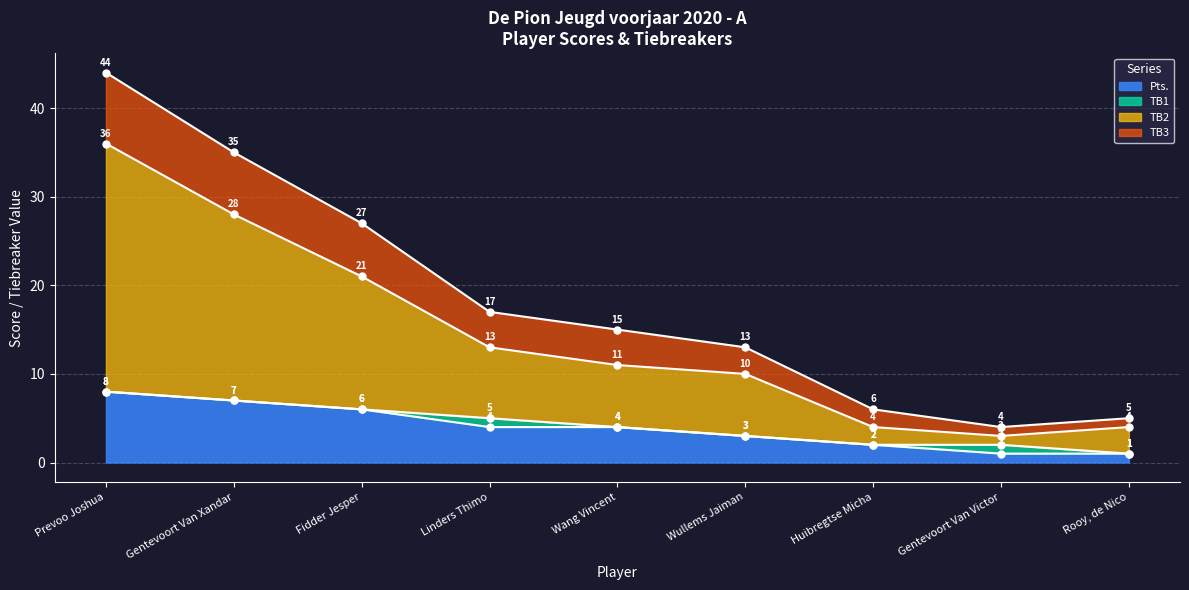

Reading right to left, extract all data points from this chart.

Pts. line: 1	1	2	3	4	4	6	7	8
TB1 line: 1	2	2	3	4	5	6	7	8
TB2 line: 4	3	4	10	11	13	21	28	36
TB3 line: 5	4	6	13	15	17	27	35	44